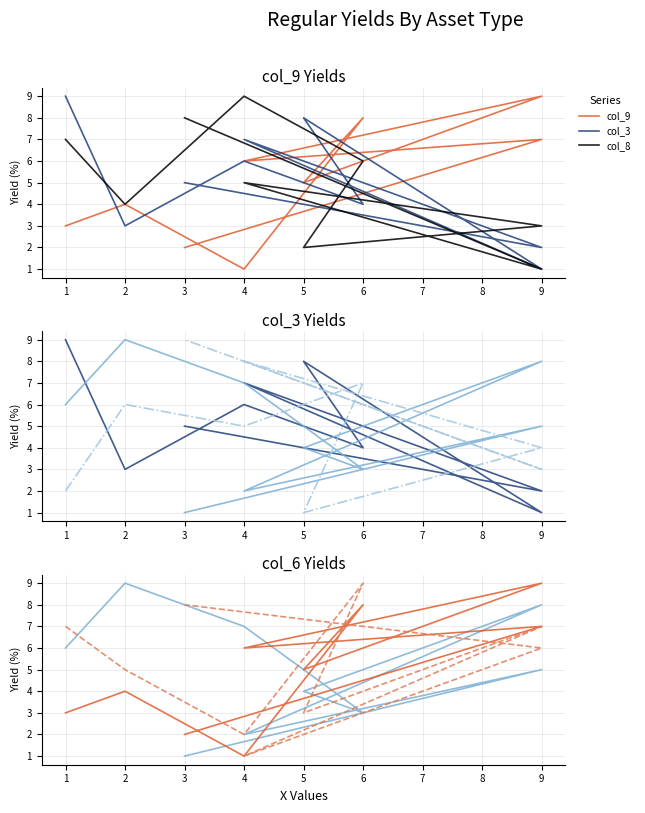

Rank the series at 3 from lowest to highest value.

col_6, col_9, col_3, col_8, col_2, col_7